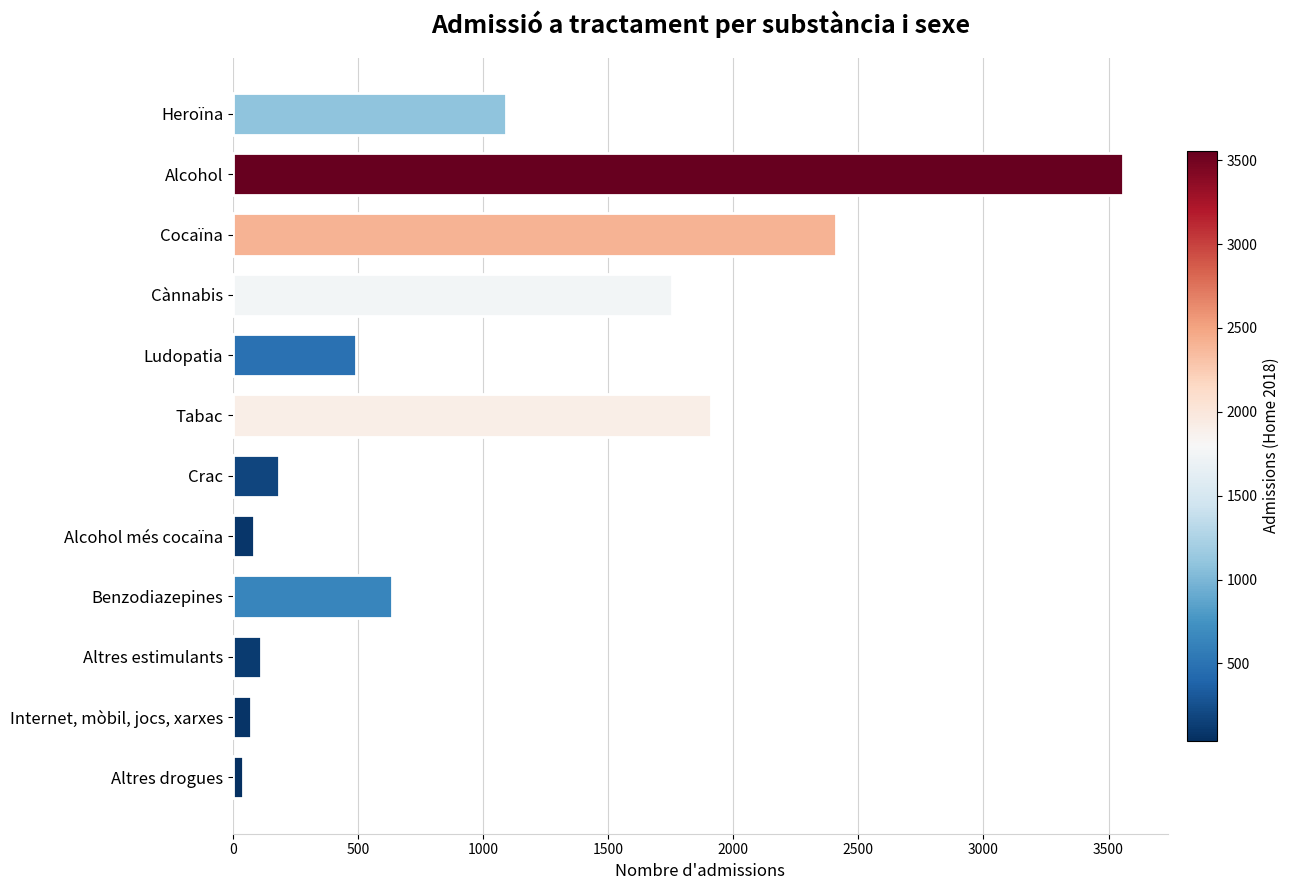

Where is the data nearest to the value 1798?

Cànnabis